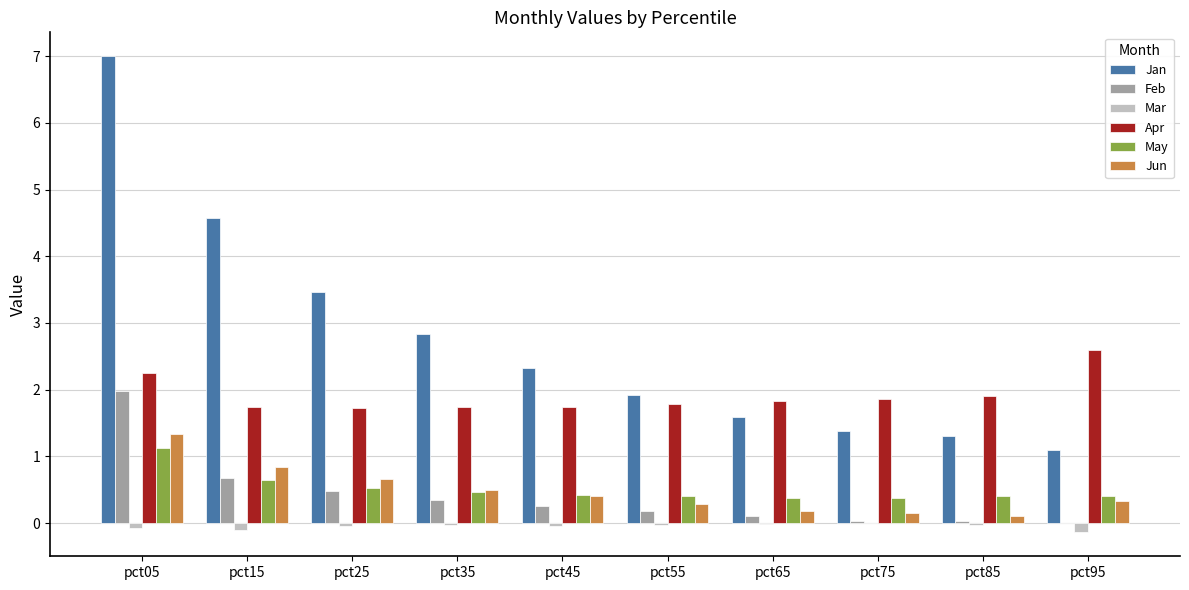

What is the maximum value shown in the chart?

7.0